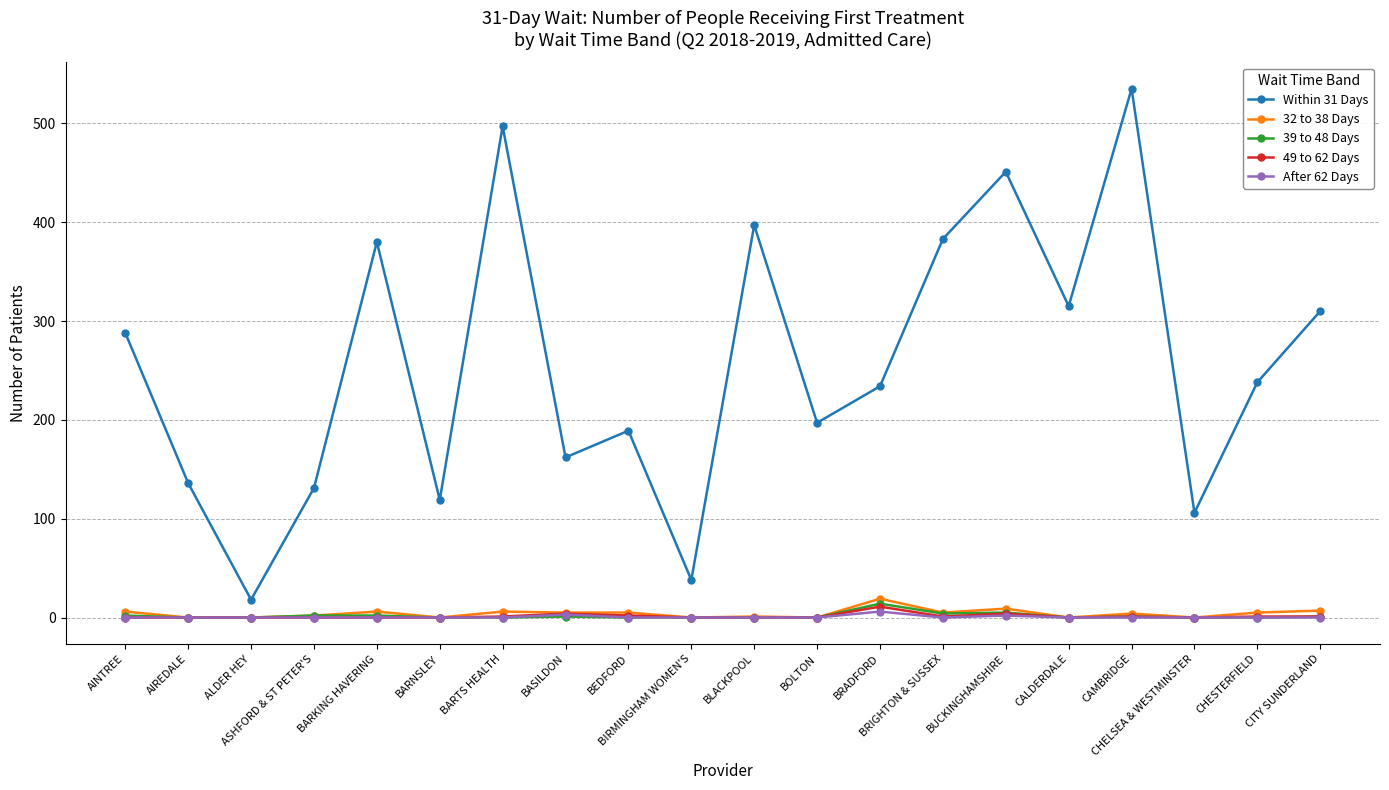

True or false: 49 to 62 Days and Within 31 Days intersect in this chart.

False